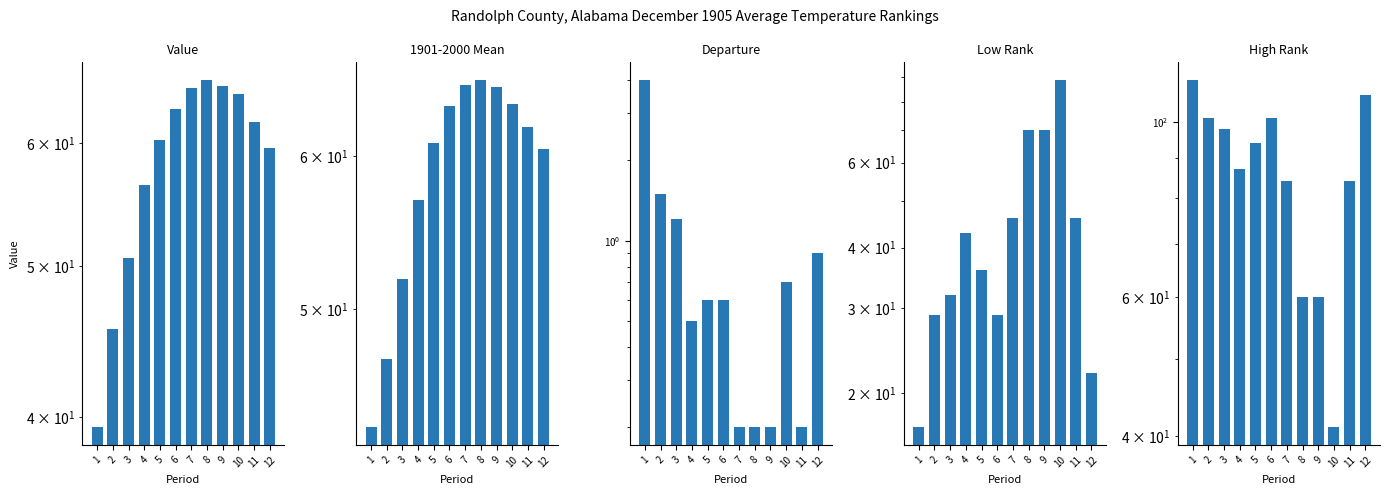

True or false: 1901-2000 Mean has a value of 12.2 at 4.

False